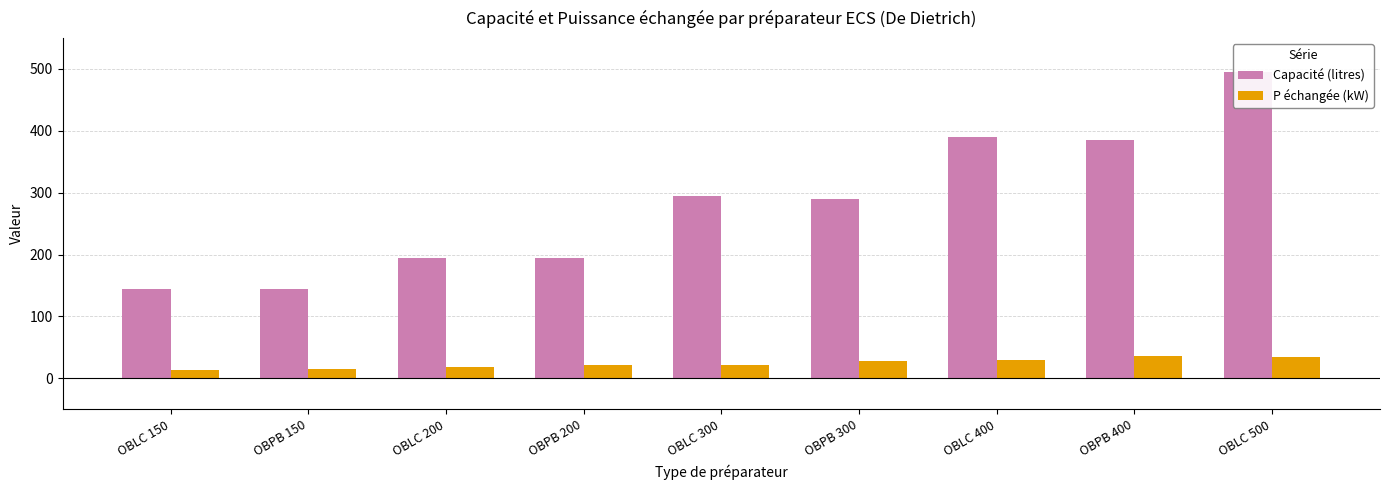

List the series in order of their overall mean, highest first.

Capacité (litres), P échangée (kW)